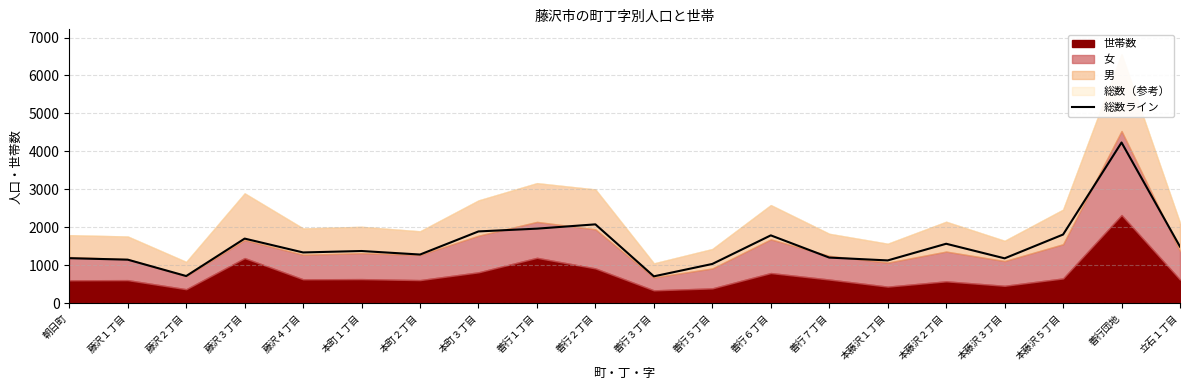

Reading left to right, extract all data points from this chart.

1188	1149	718	1704	1339	1377	1284	1893	1966	2079	710	1036	1789	1204	1129	1568	1184	1811	4235	1492